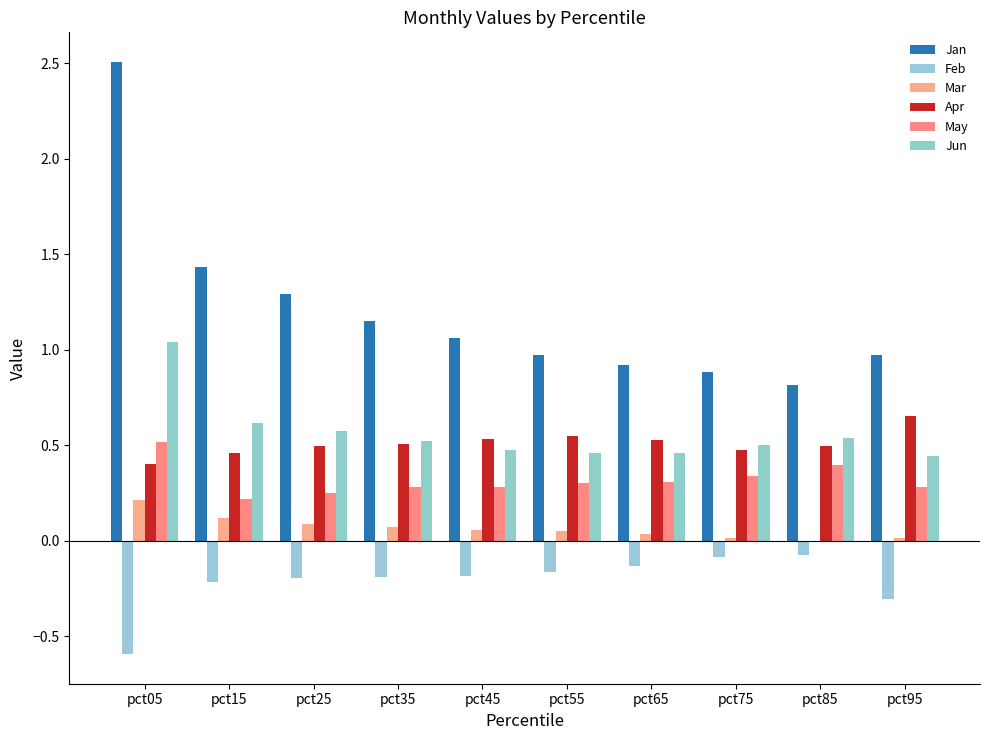

How many distinct data groups are displayed?

6